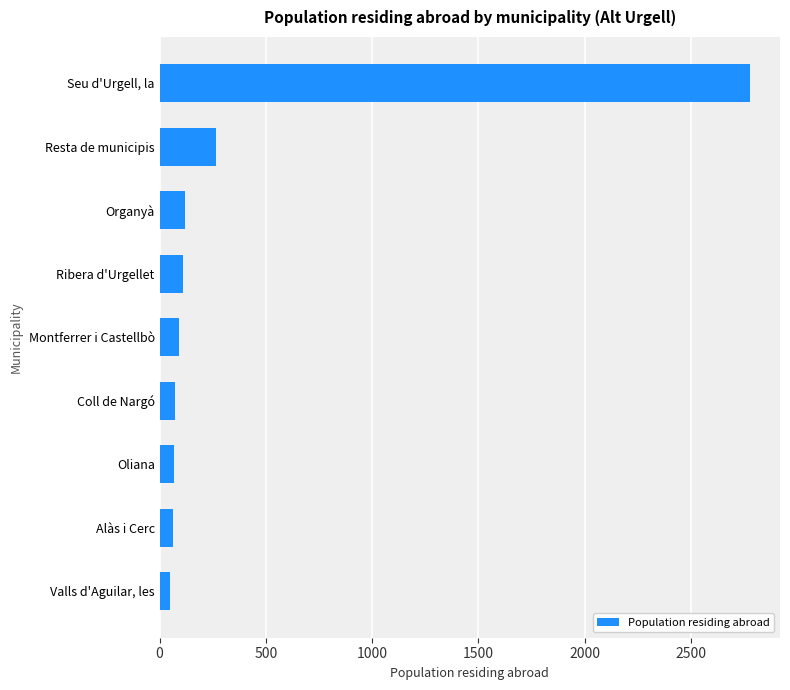

What is the difference between the maximum and minimum values?

2729